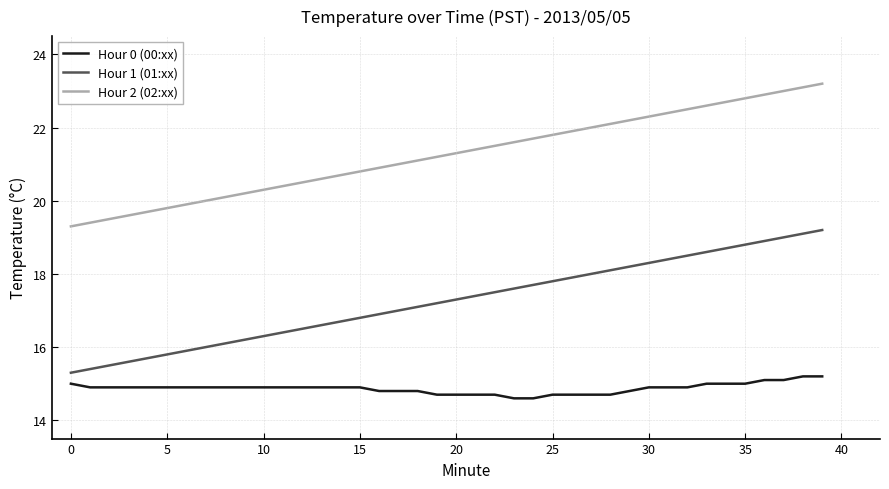

List the series in order of their peak value, lowest first.

Hour 0 (00:xx), Hour 1 (01:xx), Hour 2 (02:xx)